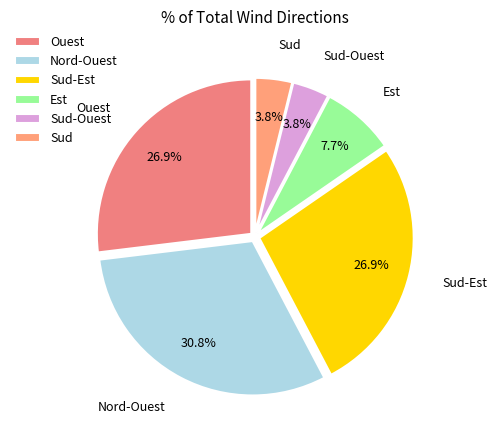

Between Sud and Ouest, which is larger?

Ouest